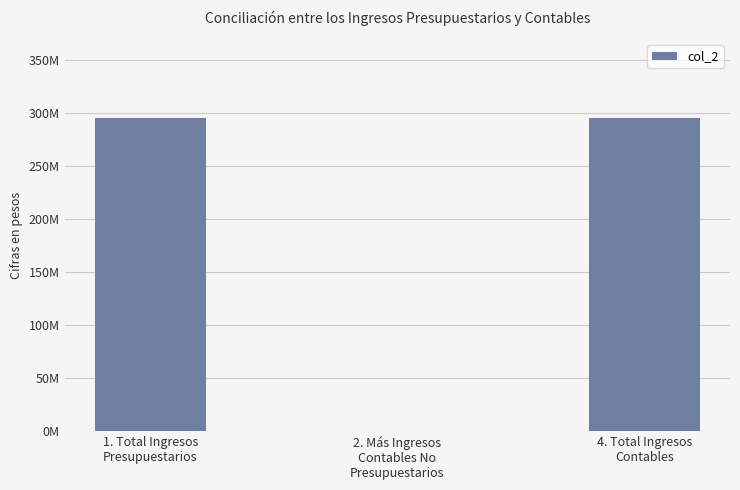

Which category has the highest value across all series?

1. Total Ingresos
Presupuestarios